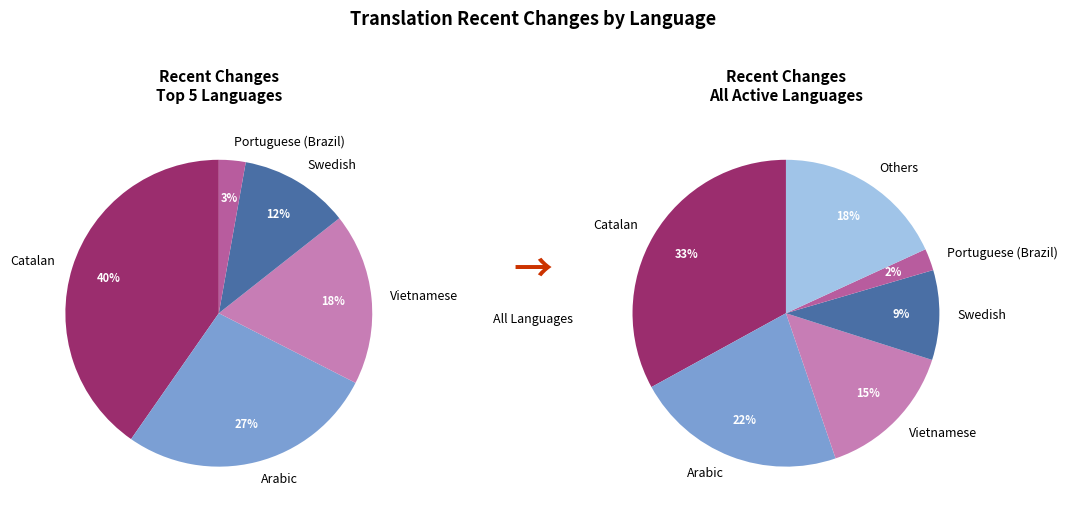

What percentage do Japanese and Polish together represent?

1.8%